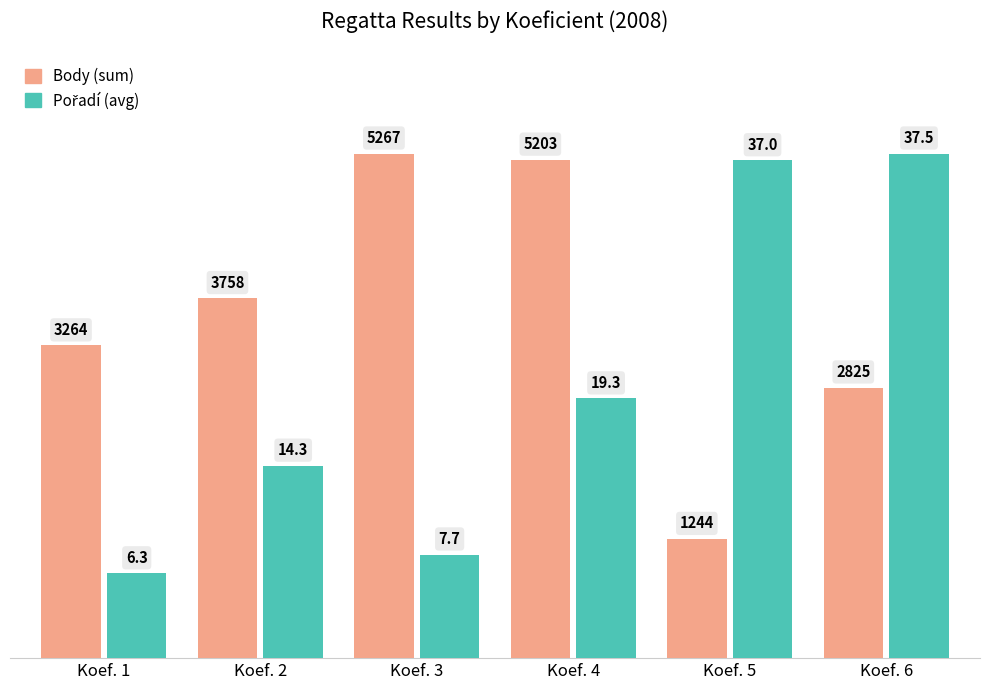

How many bars are there in each group?

2